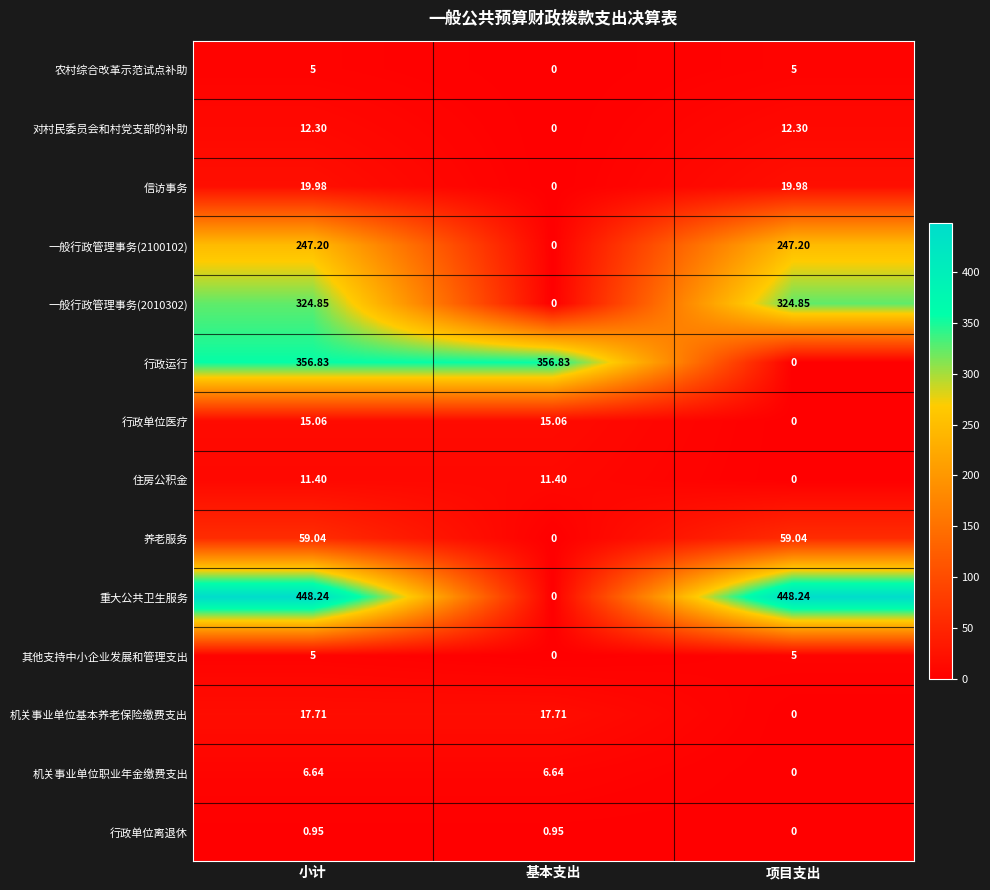

Where is 一般行政管理事务(2010302) nearest to the value 162?

基本支出